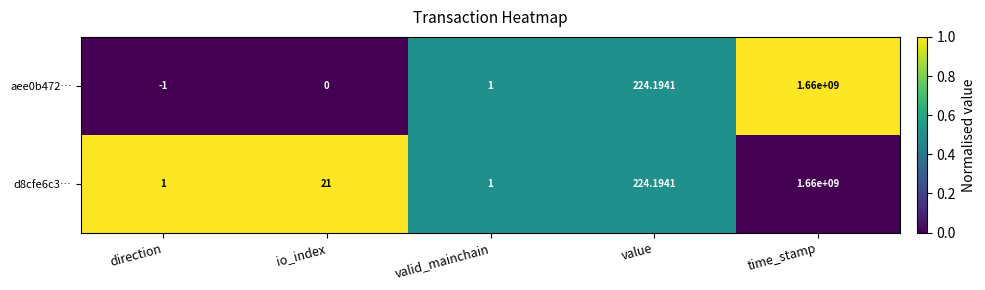

At which label does d8cfe6c3… reach its peak?

time_stamp